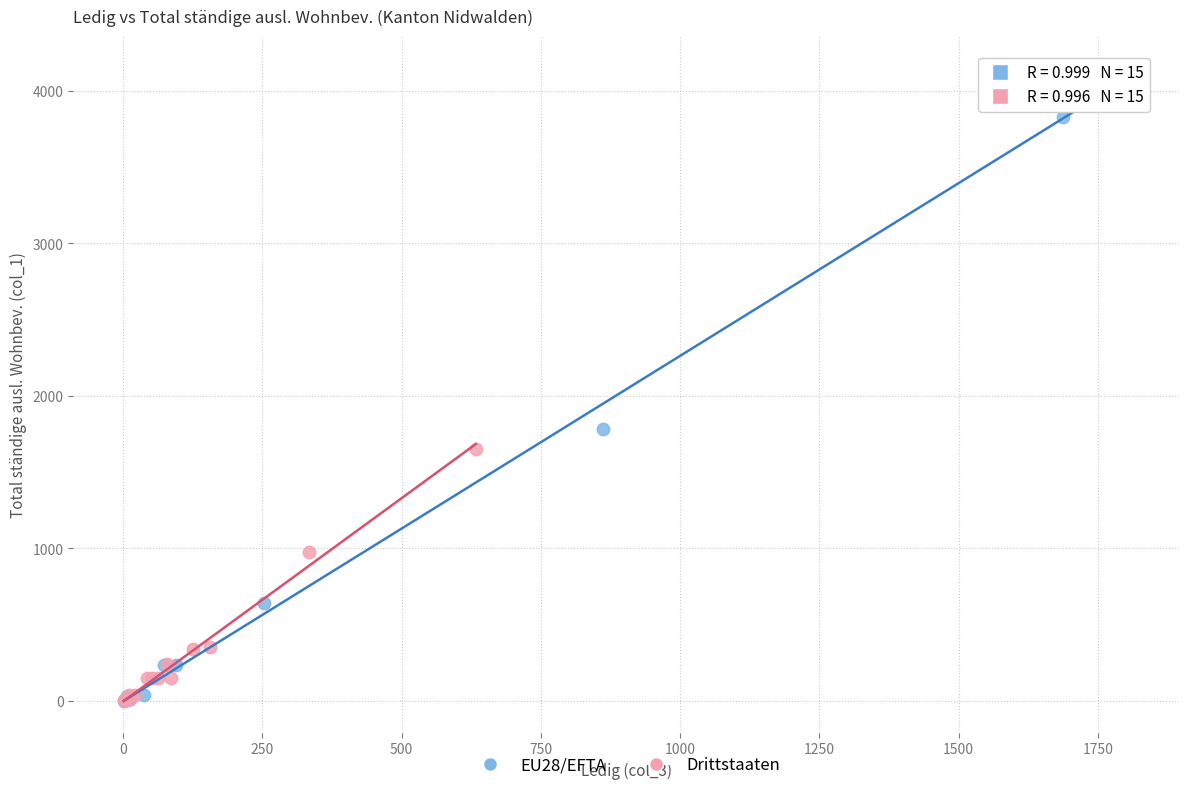

Which series has the largest Y range (max minus min)?

EU28/EFTA